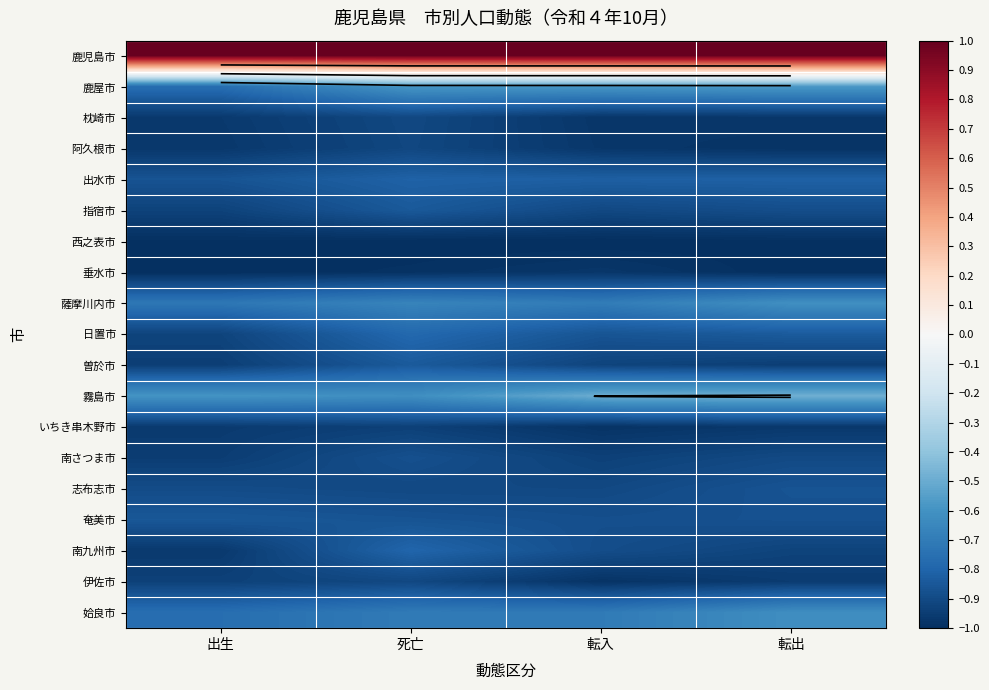

Which series has the largest total across all categories?

鹿児島市